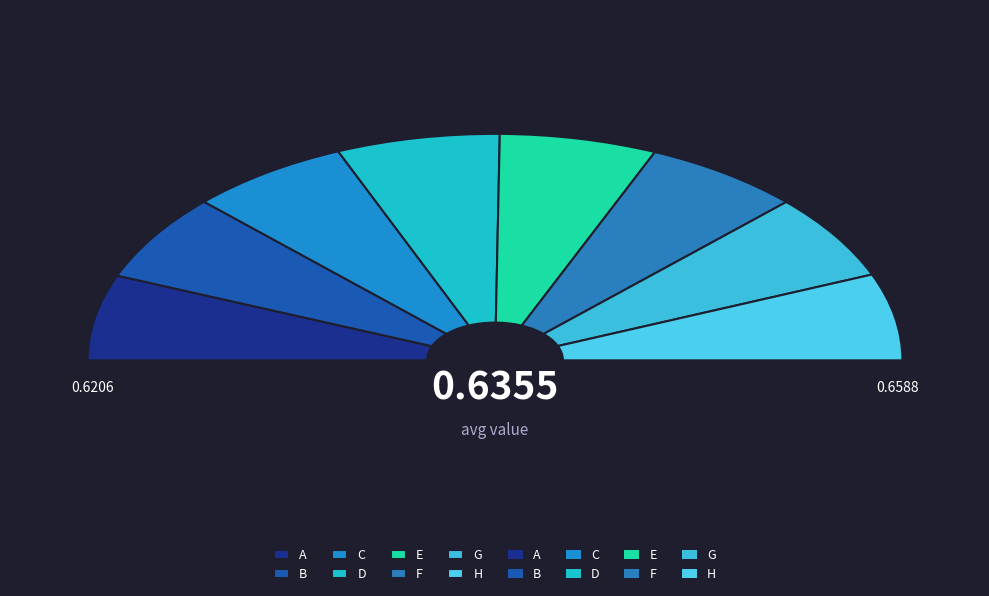

What percentage is the E slice, to the nearest percent?

12%